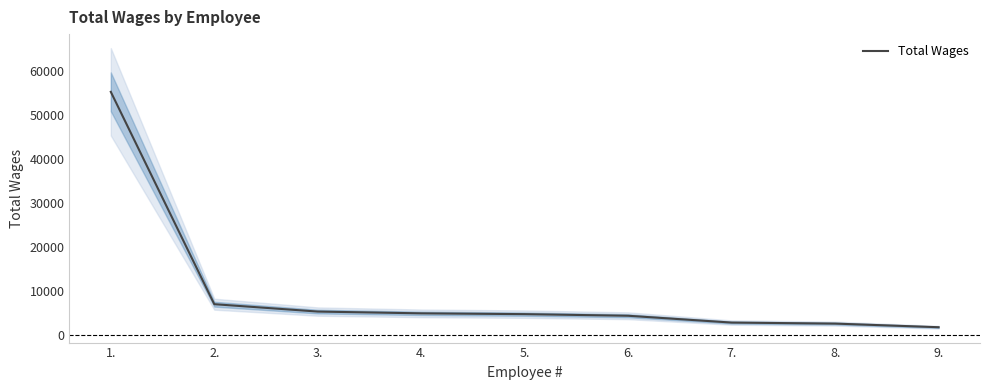

Reading right to left, what are all the values shown in this chart?

9.=1695	8.=2521	7.=2753	6.=4304	5.=4673	4.=4854	3.=5260	2.=6941	1.=55290